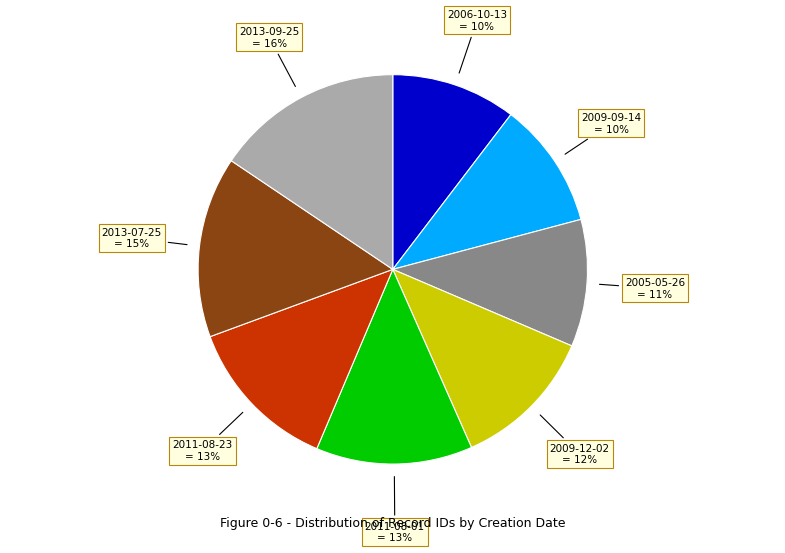

Is 2009-12-02 the majority of the pie?

No